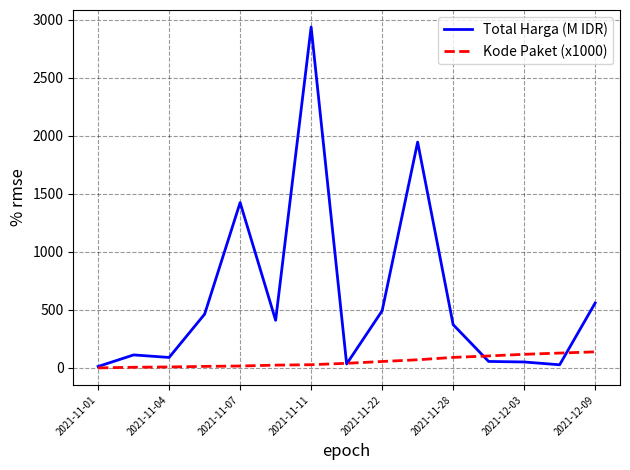

What is the highest value of the Kode Paket (x1000) series?

138.8